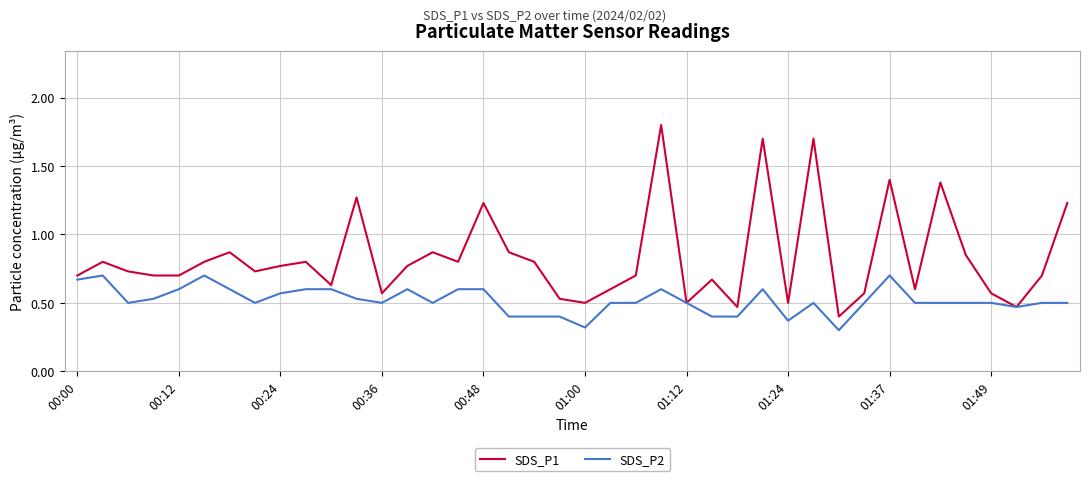

Which series has the largest total across all categories?

SDS_P1